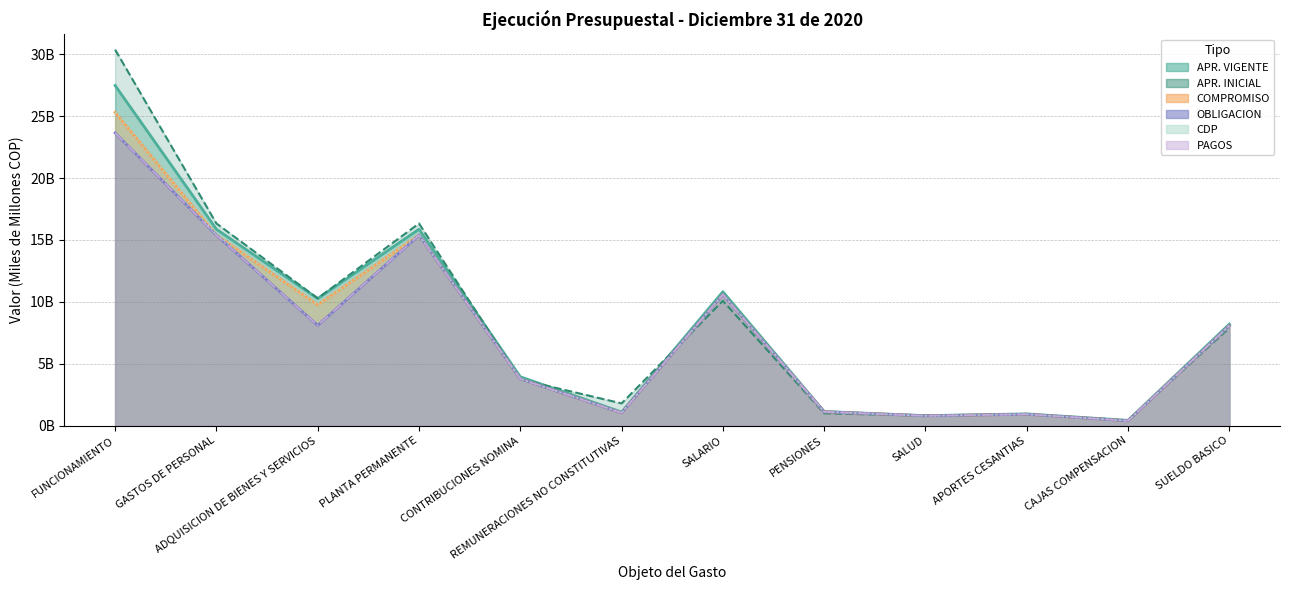

What are all the series names shown in the legend?

APR_VIGENTE, COMPROMISO, OBLIGACION, APR_INICIAL, CDP, PAGOS